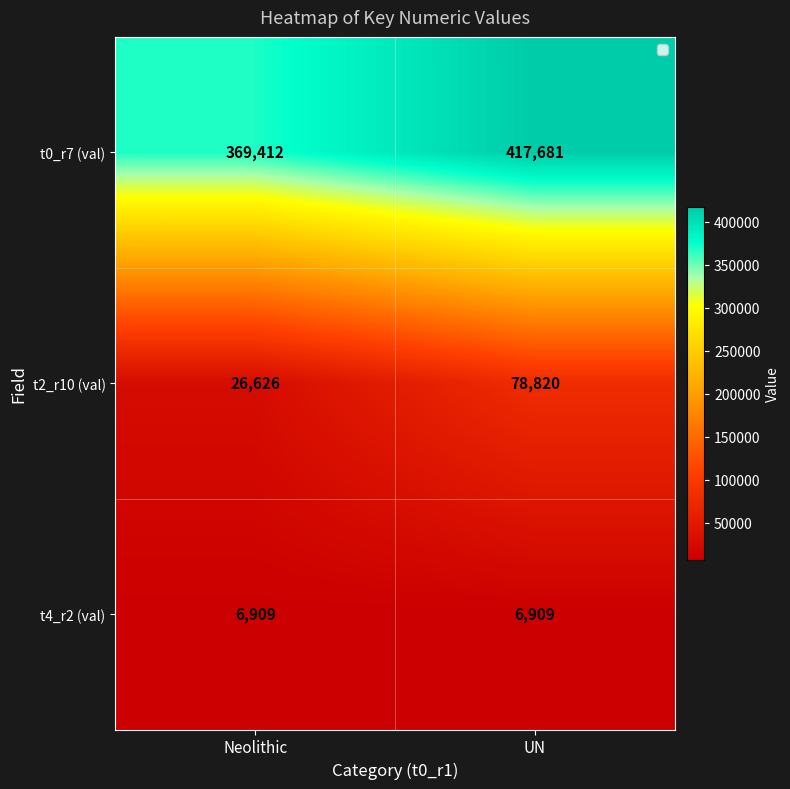

Reading right to left, list all the values displayed in this chart.

t0_r7 (val): UN=417681	Neolithic=369412
t2_r10 (val): UN=78820	Neolithic=26626
t4_r2 (val): UN=6909	Neolithic=6909